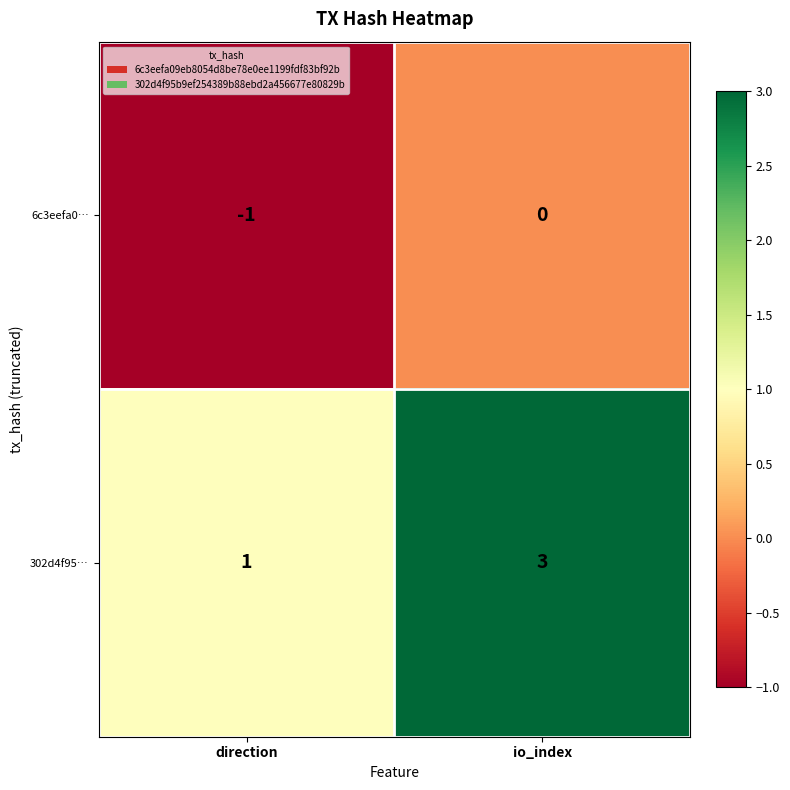

What is the maximum value shown in the chart?

3